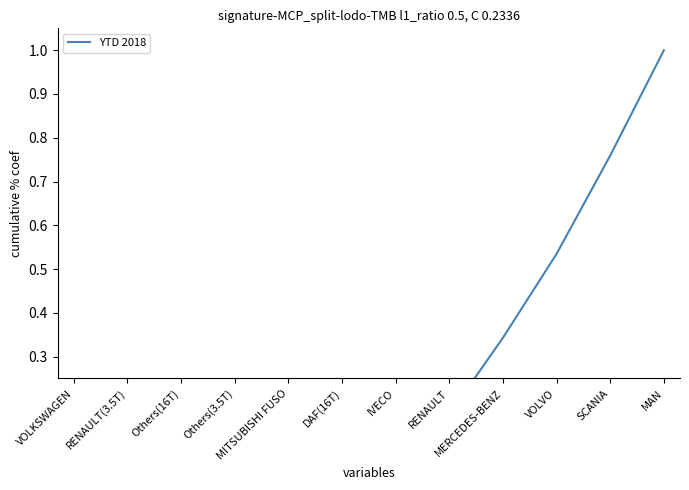

What is the change in value from RENAULT(3.5T) to MAN?

+1.0